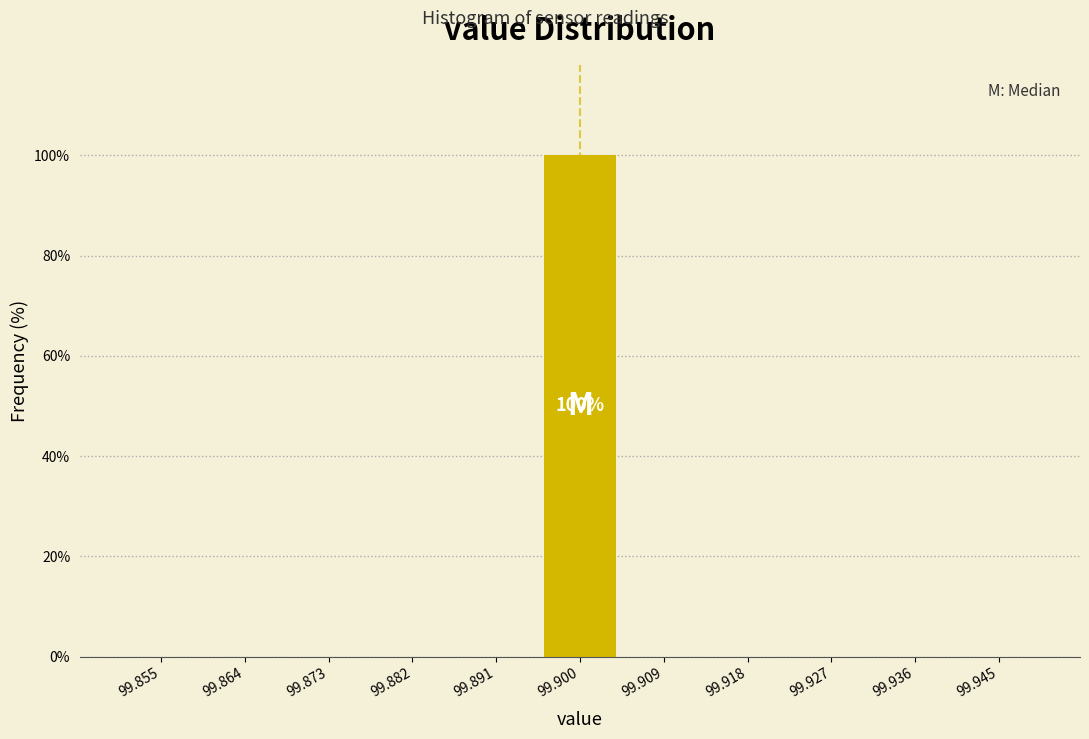

Over which range of the x-axis is the bar tallest?

99.895 to 99.905